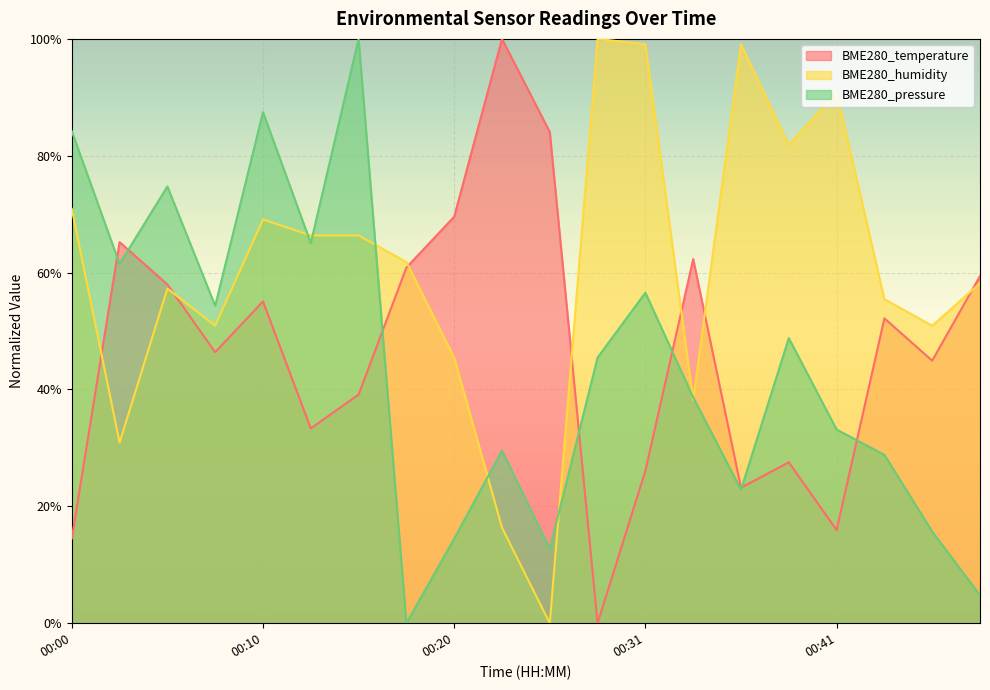

Where do BME280_humidity and BME280_temperature first cross each other?

00:00 and 00:03